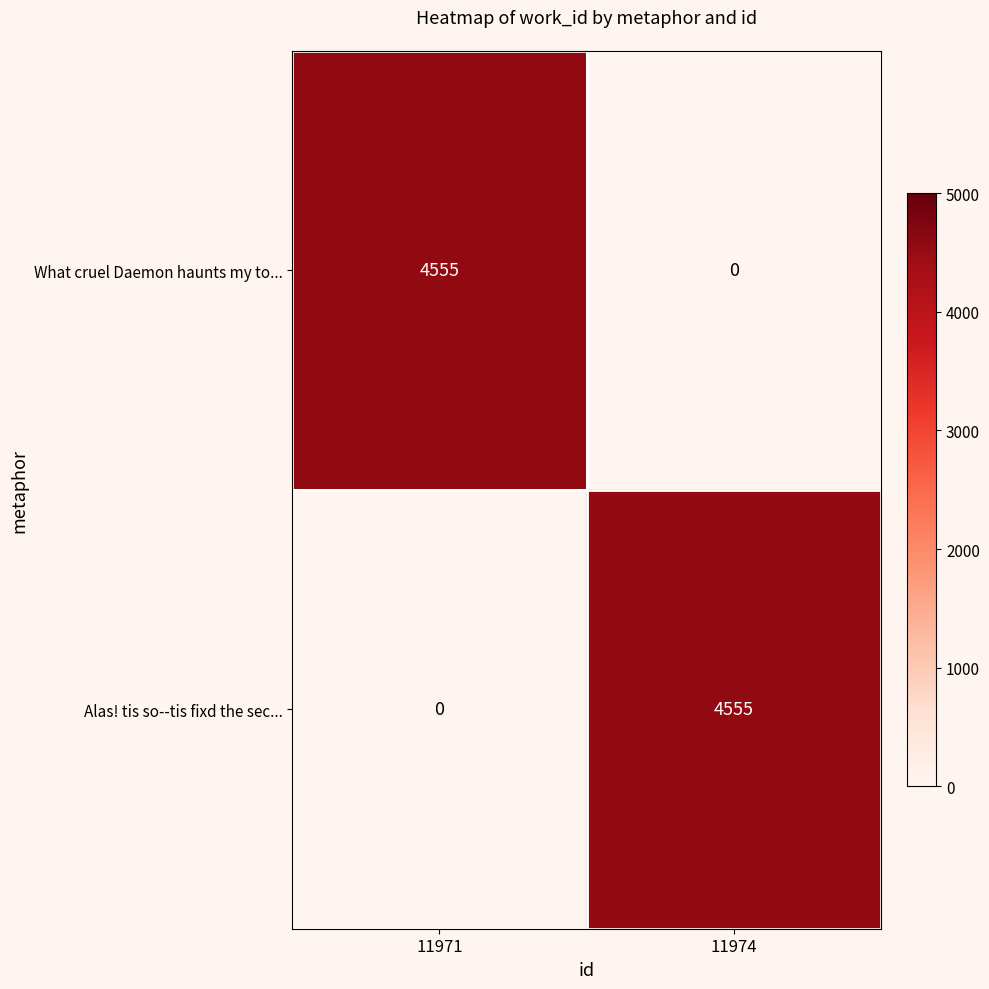

At which label is What cruel Daemon haunts my to... closest to 2277?

11974